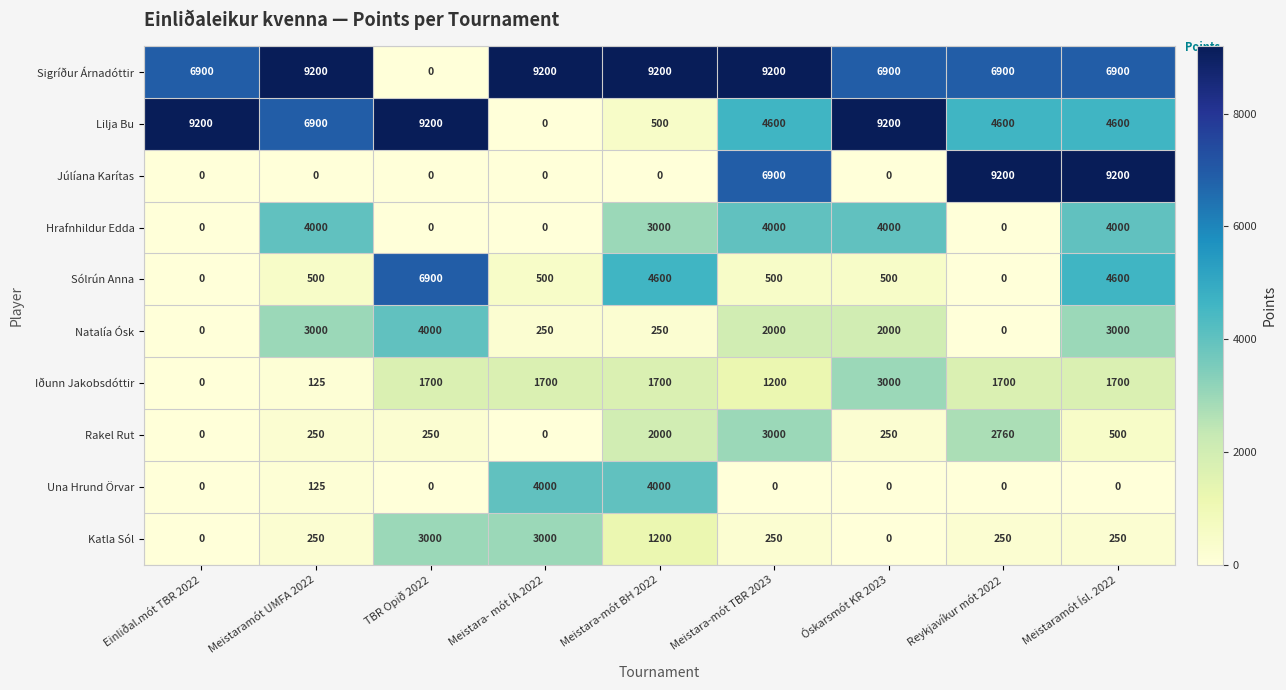

What is the spread (max minus min) of values at Einliðal.mót TBR 2022?

9200